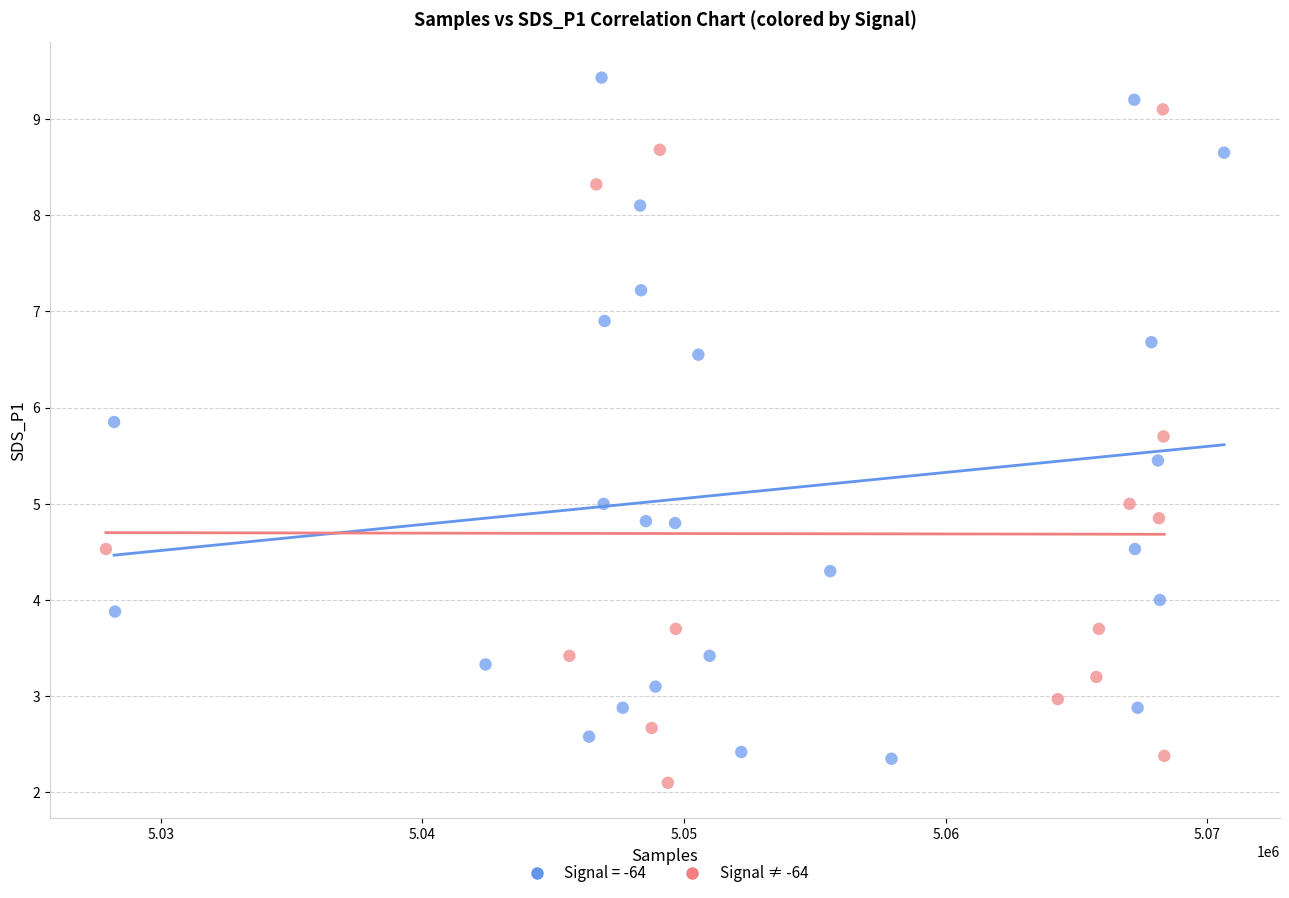

Which series reaches the maximum Y coordinate?

Signal = -64